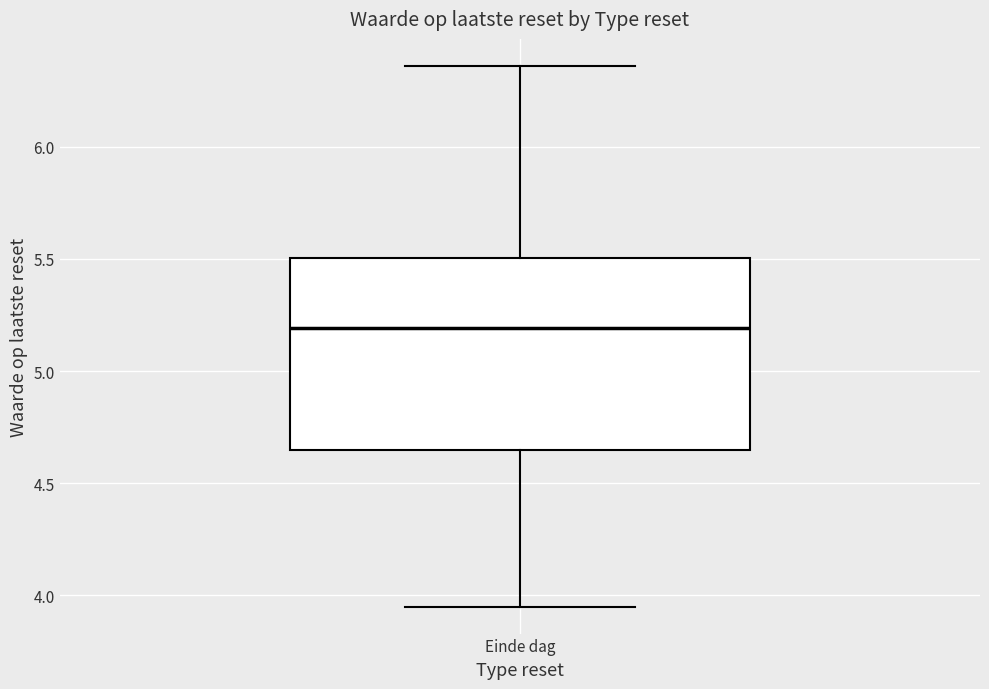

Where is the upper edge of the box for Einde dag on the y-axis? The values are not printed on the chart, so give them approximately, as read against the axis.

5.50